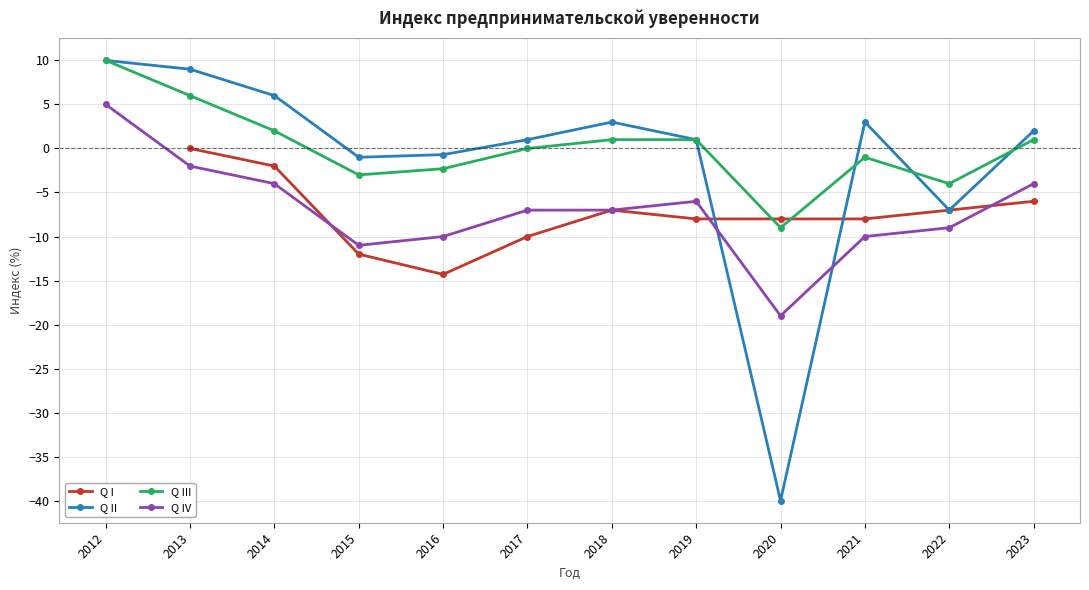

What are all the series names shown in the legend?

Q I, Q II, Q III, Q IV